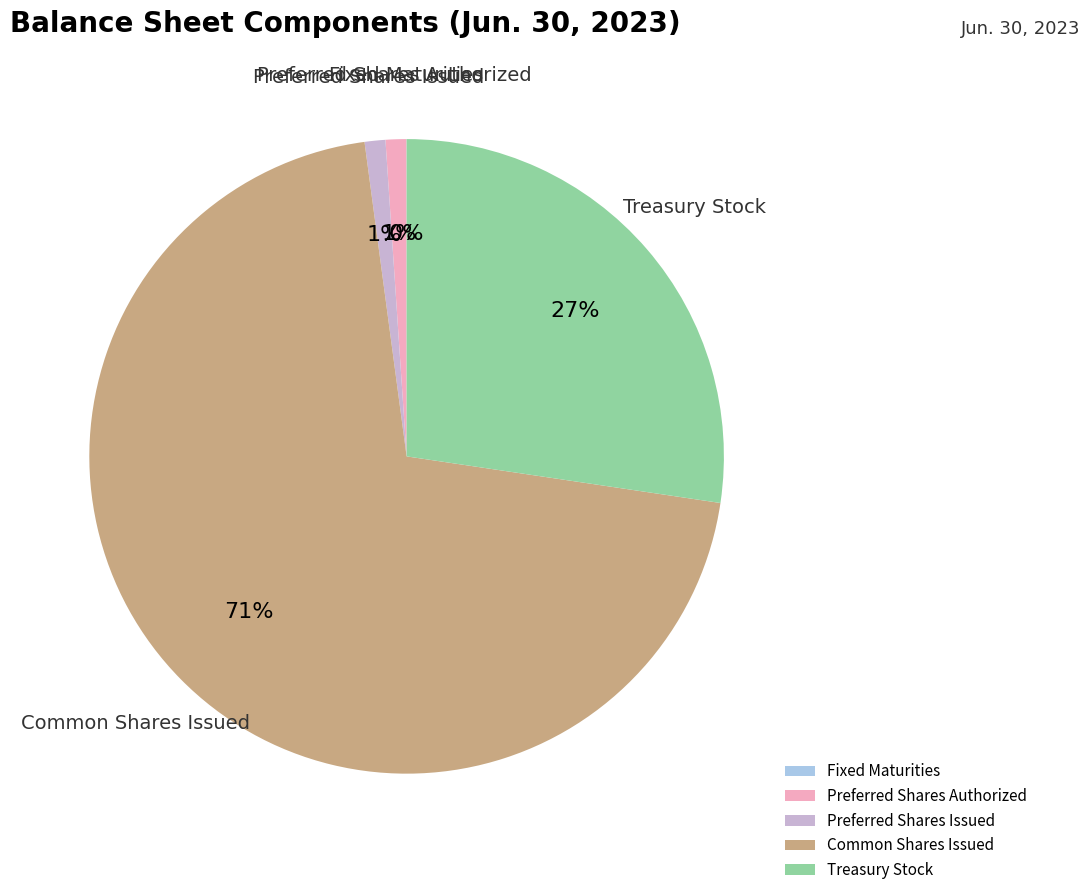

To the nearest percent, what is the average slice percentage?

20%